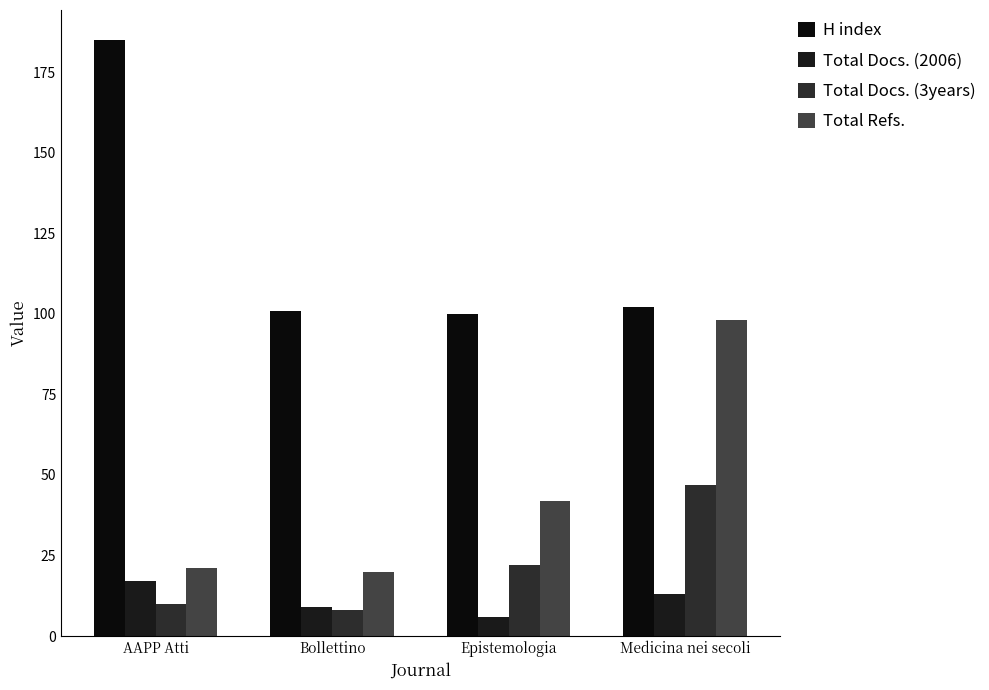

Where is Total Refs. nearest to the value 59?

Epistemologia